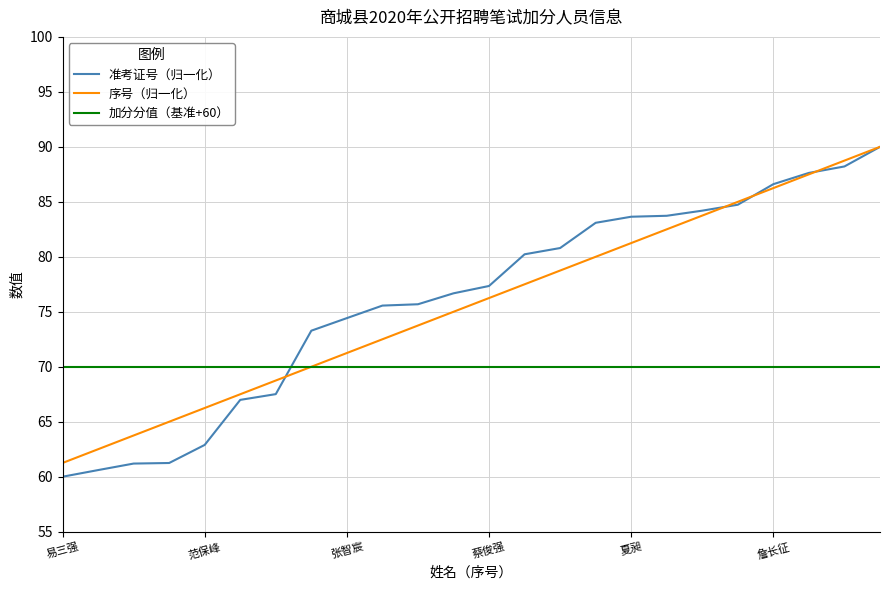

Which series has the widest spread of values?

准考证号（归一化）